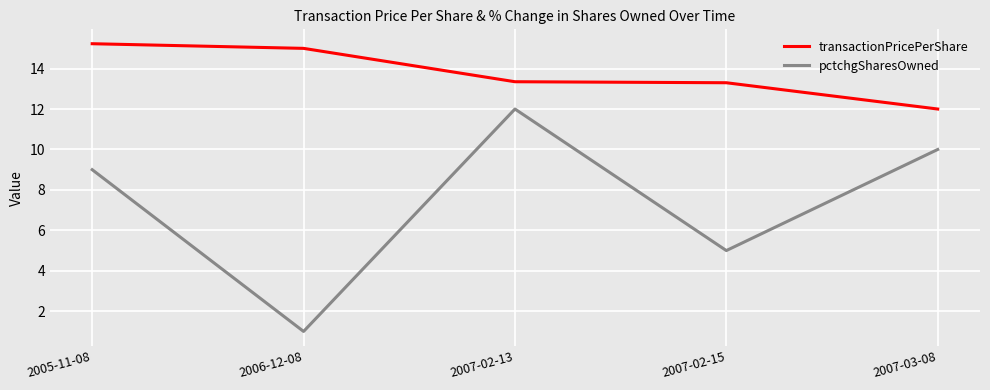

True or false: pctchgSharesOwned and transactionPricePerShare intersect in this chart.

False